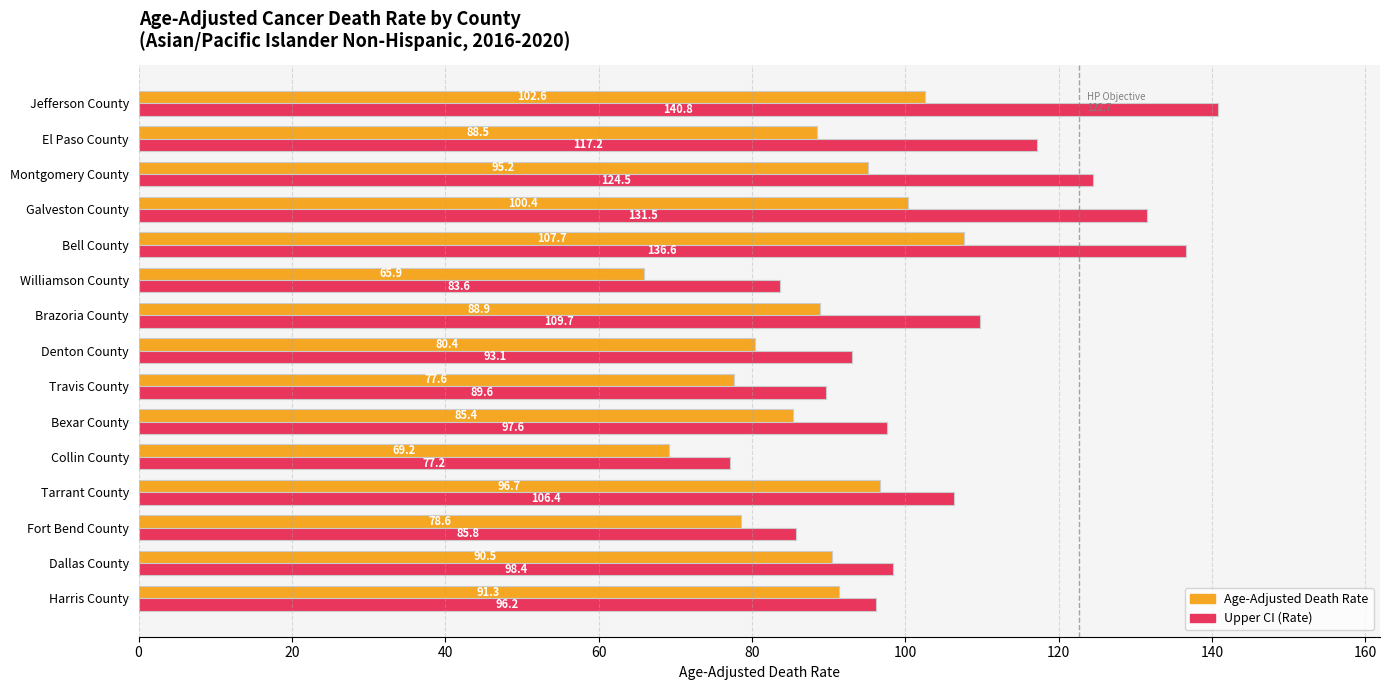

At which label does Age-Adjusted Death Rate reach its peak?

Bell County